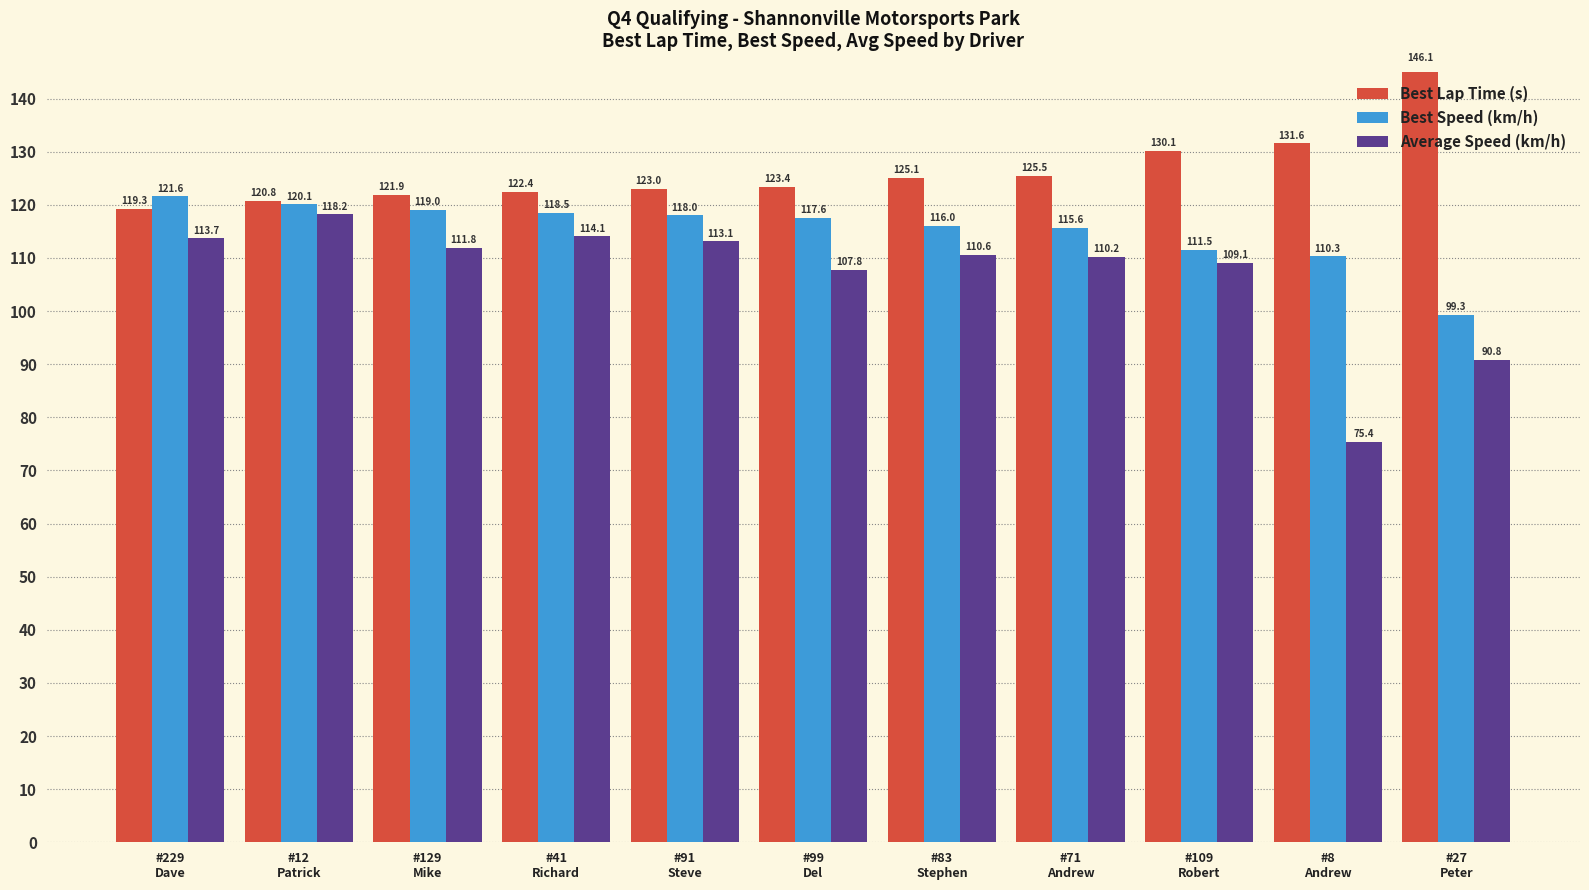

The value of Average Speed (km/h) at #8
Andrew is 75.4. True or false?

True